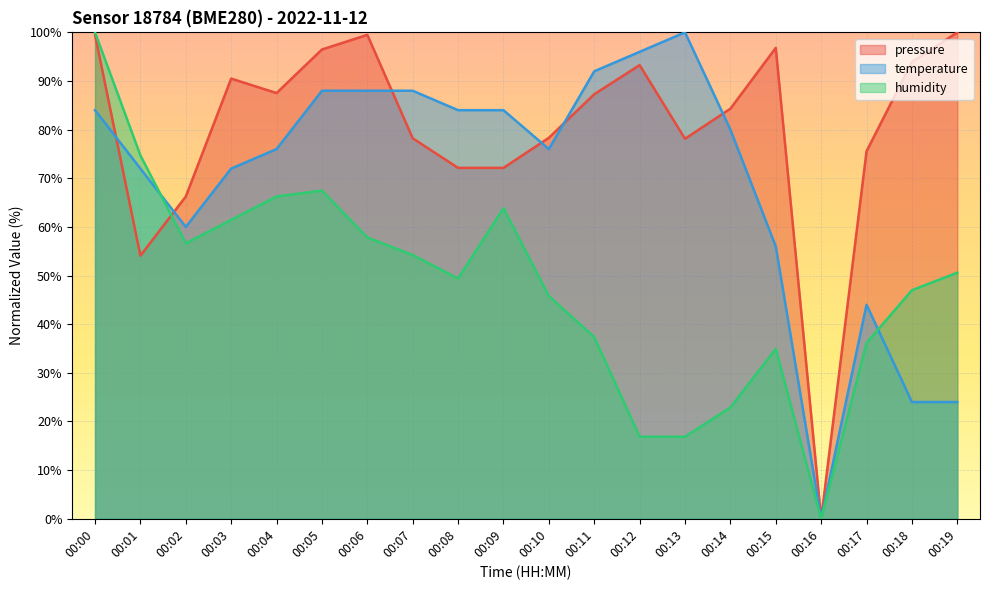

How many intersections are there between temperature and humidity?

2